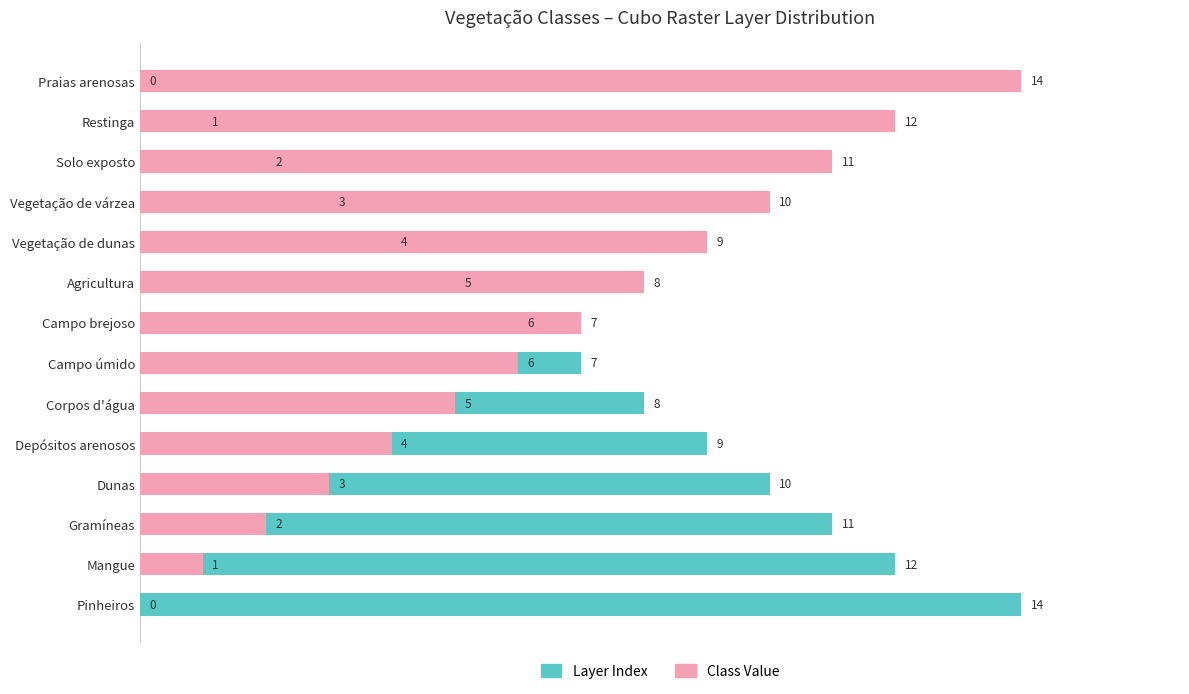

The value of Class Value at Vegetação de dunas is 9. True or false?

True